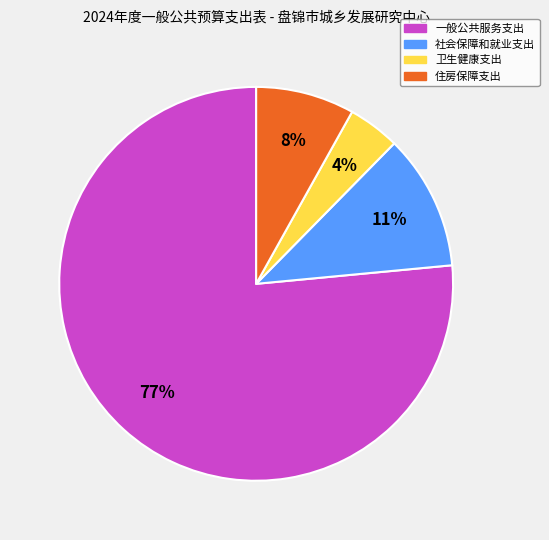

Combined, do 住房保障支出 and 一般公共服务支出 account for over 50%?

Yes